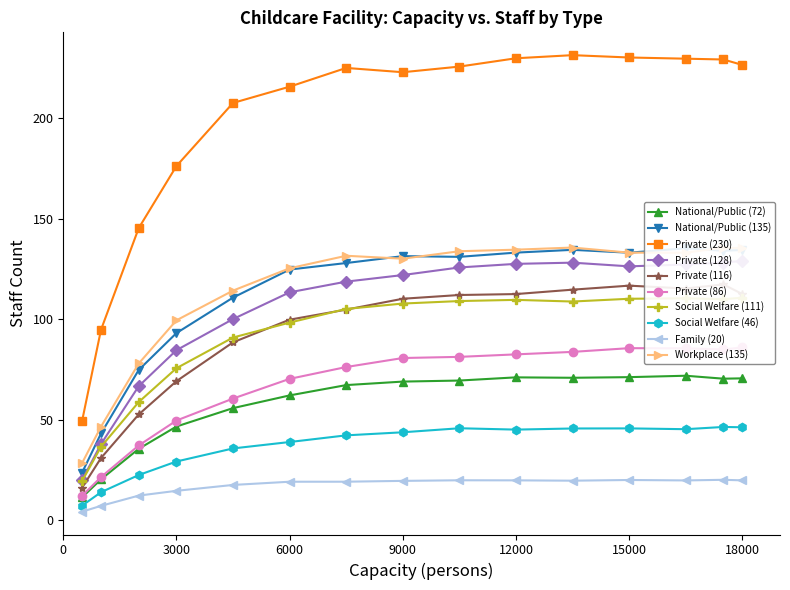

True or false: Family (20) has more than 0 points higher than both neighbors.

True